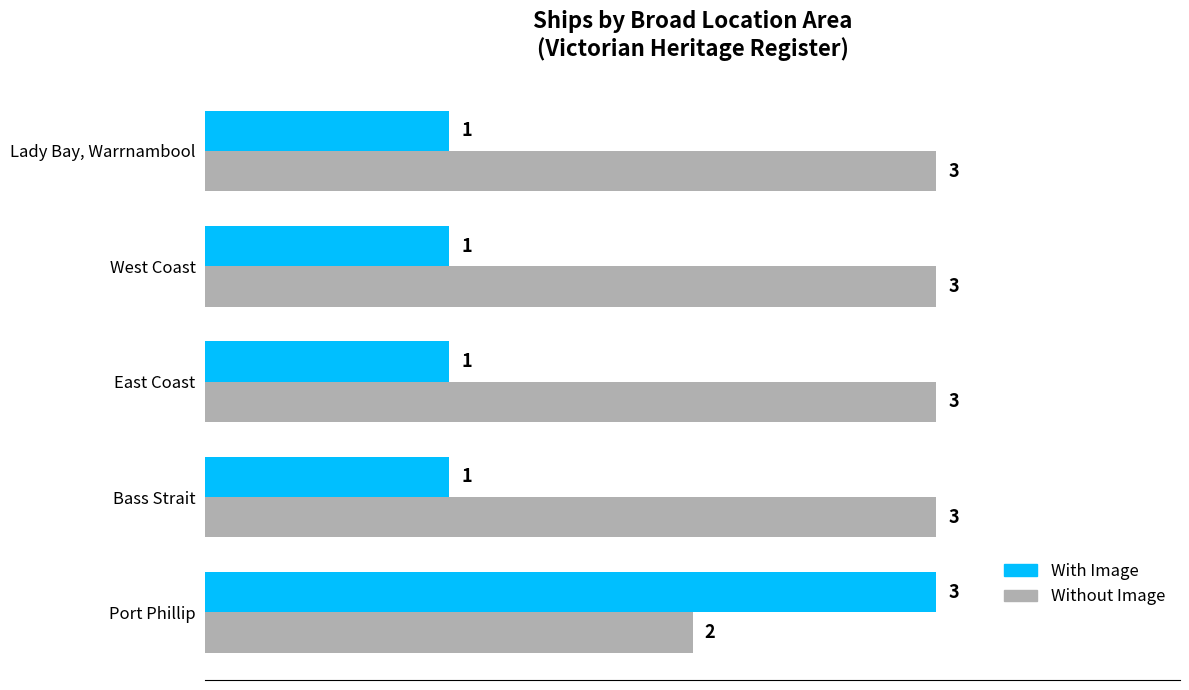

At how many categories does at least one series exceed 2?

5